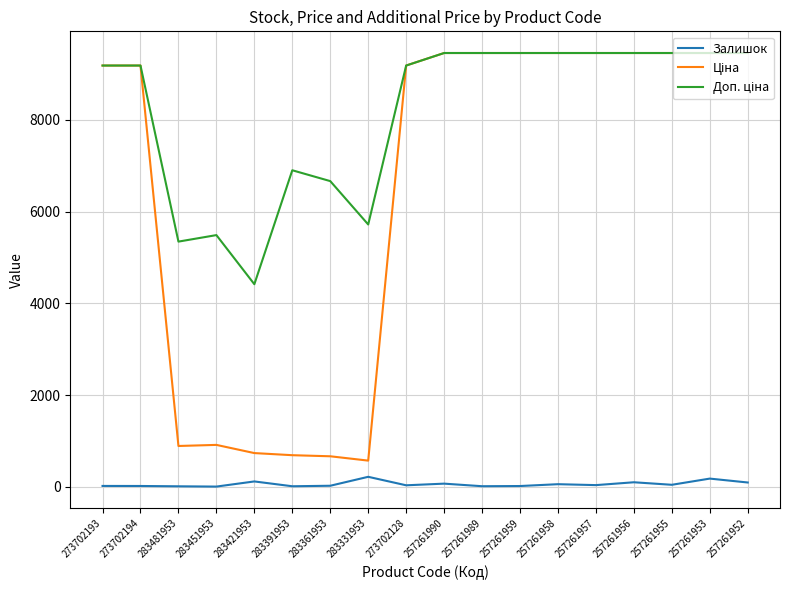

The Залишок series shows 58.0 at 257261958. True or false?

True